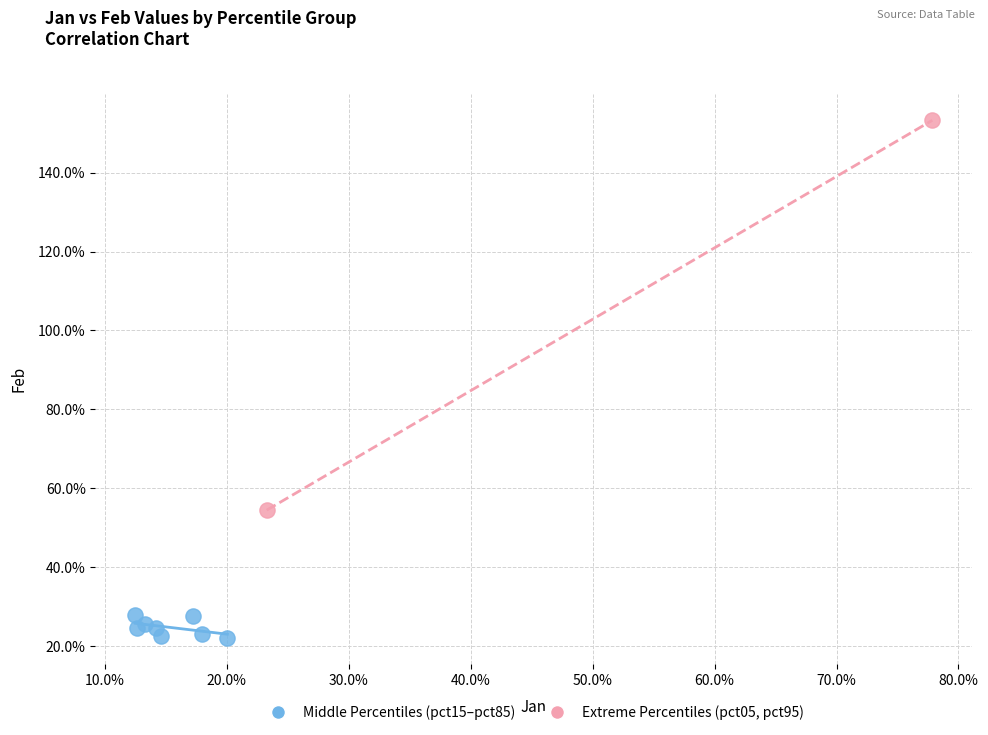

What are all the series names shown in the legend?

Middle Percentiles (pct15–pct85), Extreme Percentiles (pct05, pct95)